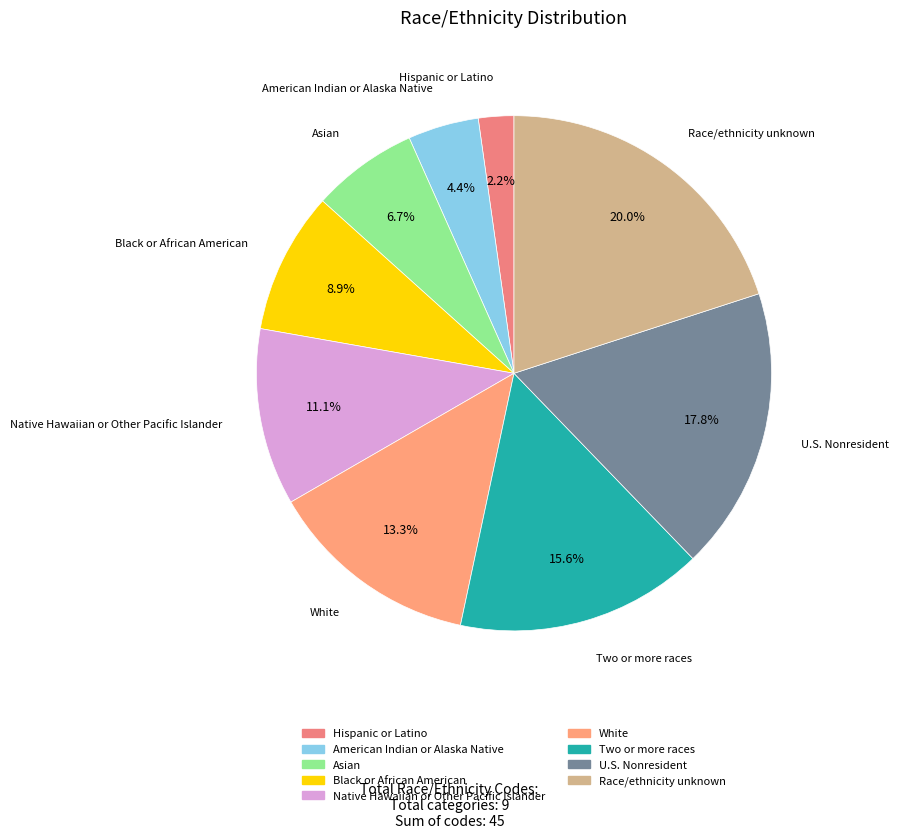

How many segments does this pie chart have?

9